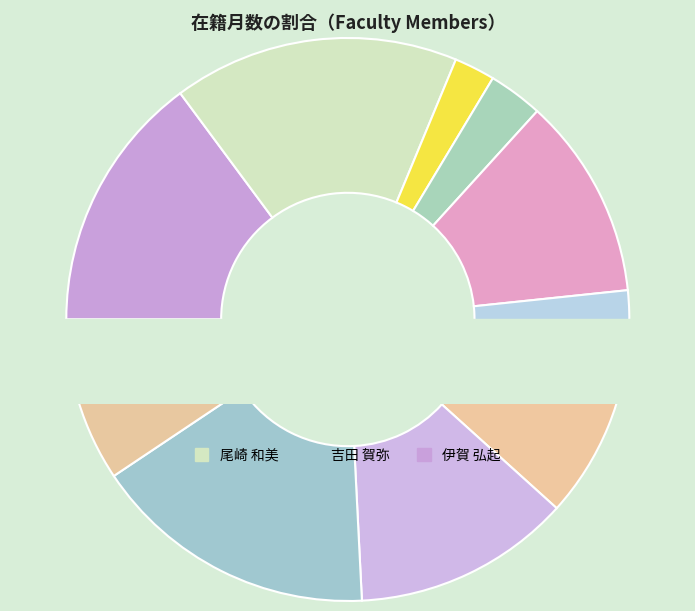

True or false: 渡辺 朱理 accounts for 20% of the total.

False